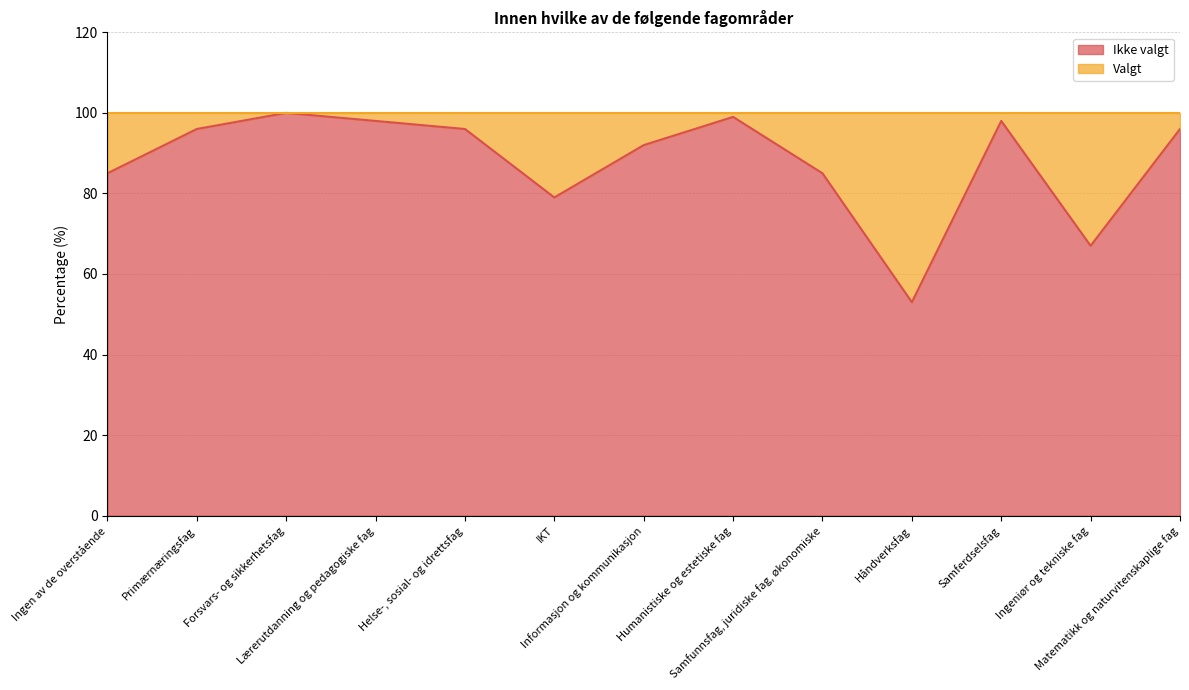

Read the value at Informasjon og kommunikasjon, to the nearest 5.

90